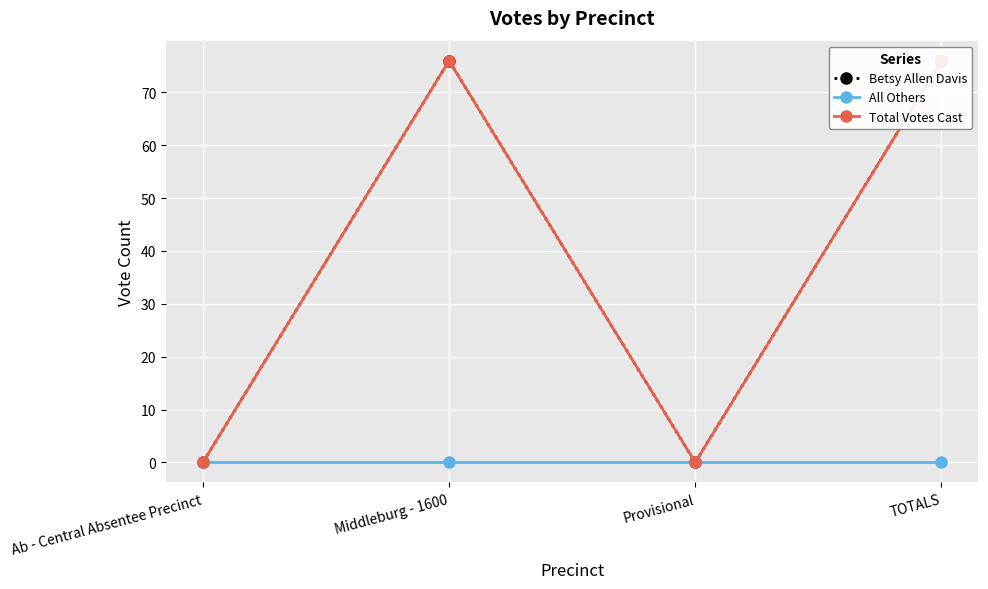

At which category is the sum across all series the highest?

Middleburg - 1600